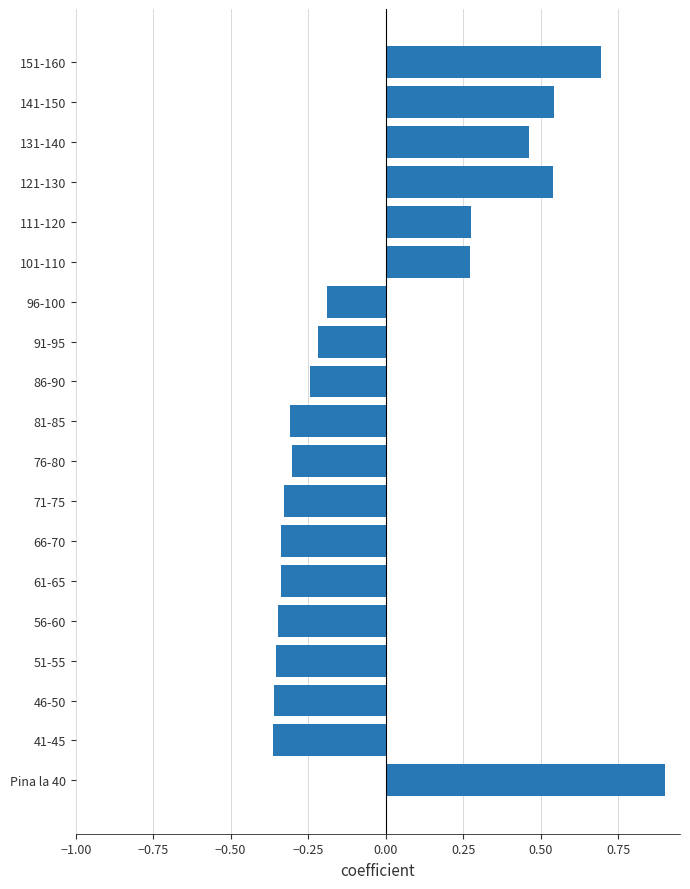

How many negative values are there?

12